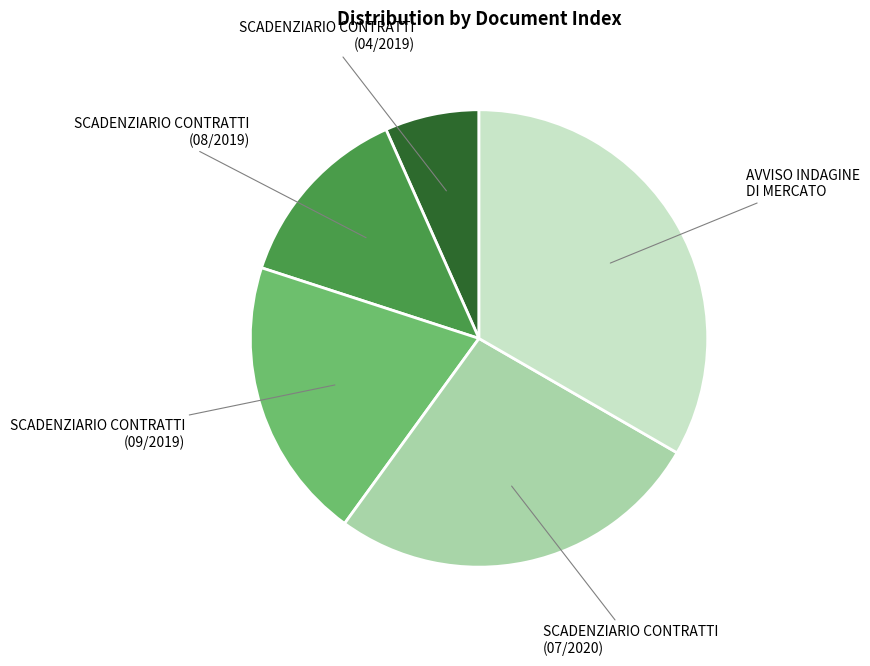

Is there a majority slice in this chart?

No